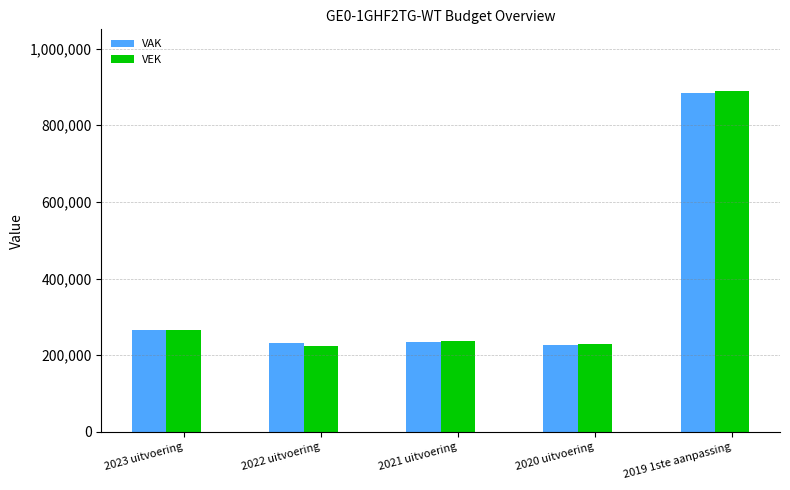

The value of VEK at 2019 1ste aanpassing is 889264. True or false?

True